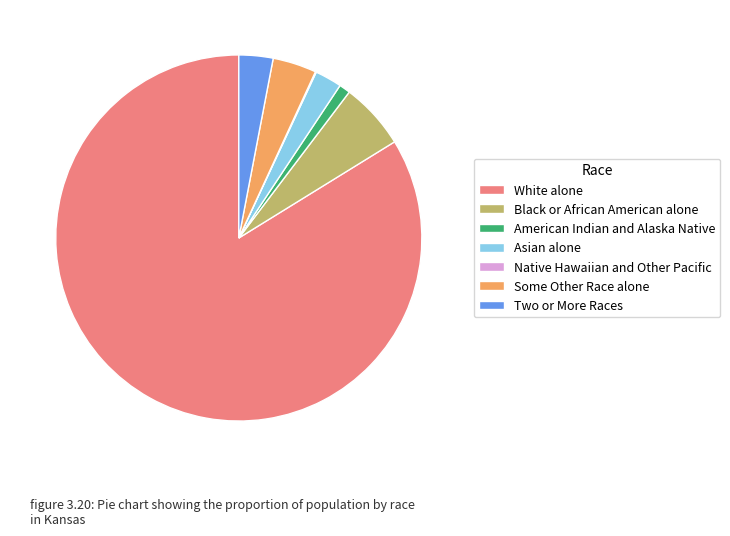

True or false: Black or African American alone accounts for 1% of the total.

False